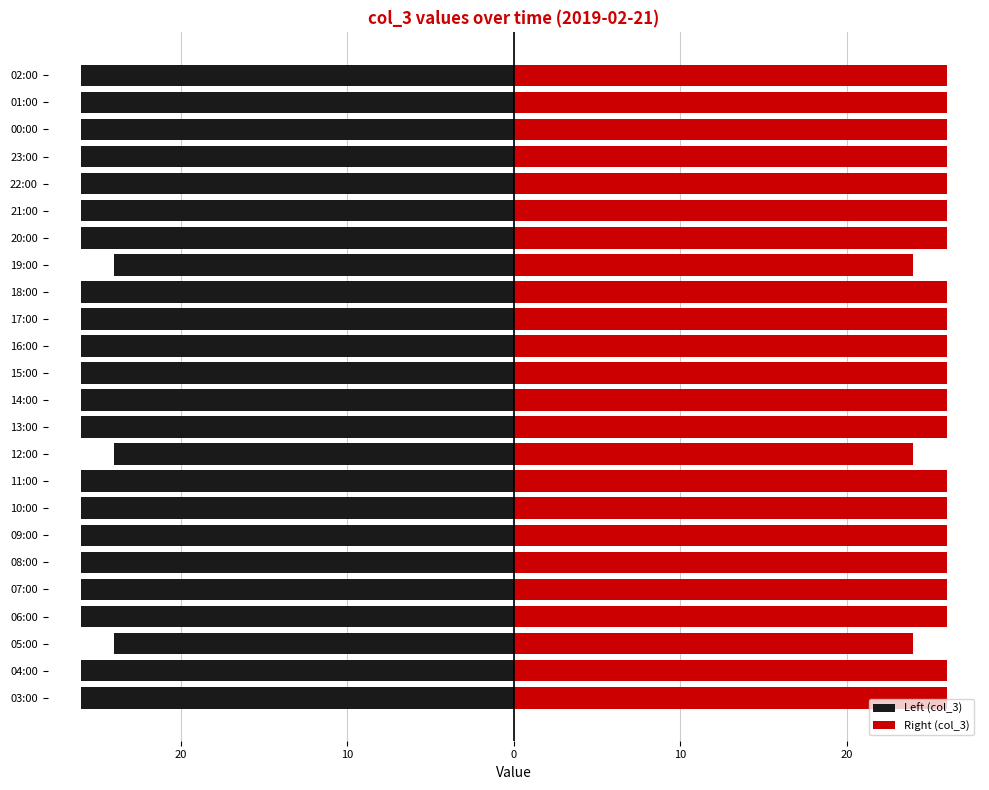

What is the spread (max minus min) of values at 00:00?

52